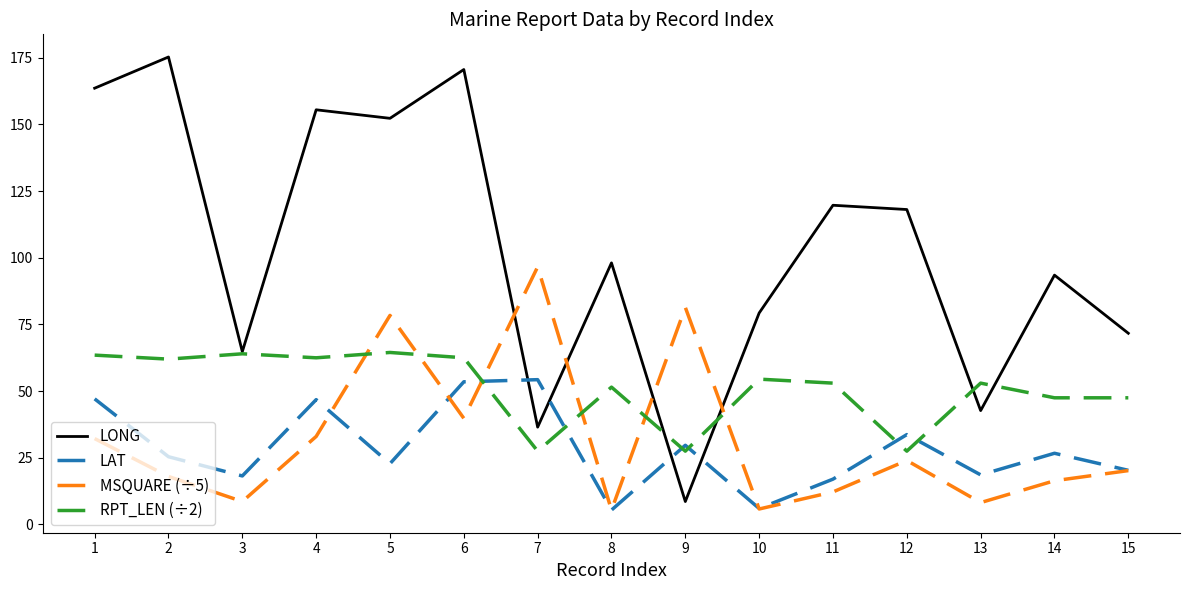

In MSQUARE (÷5), how many points are higher than both neighbors (excluding endpoints)?

4